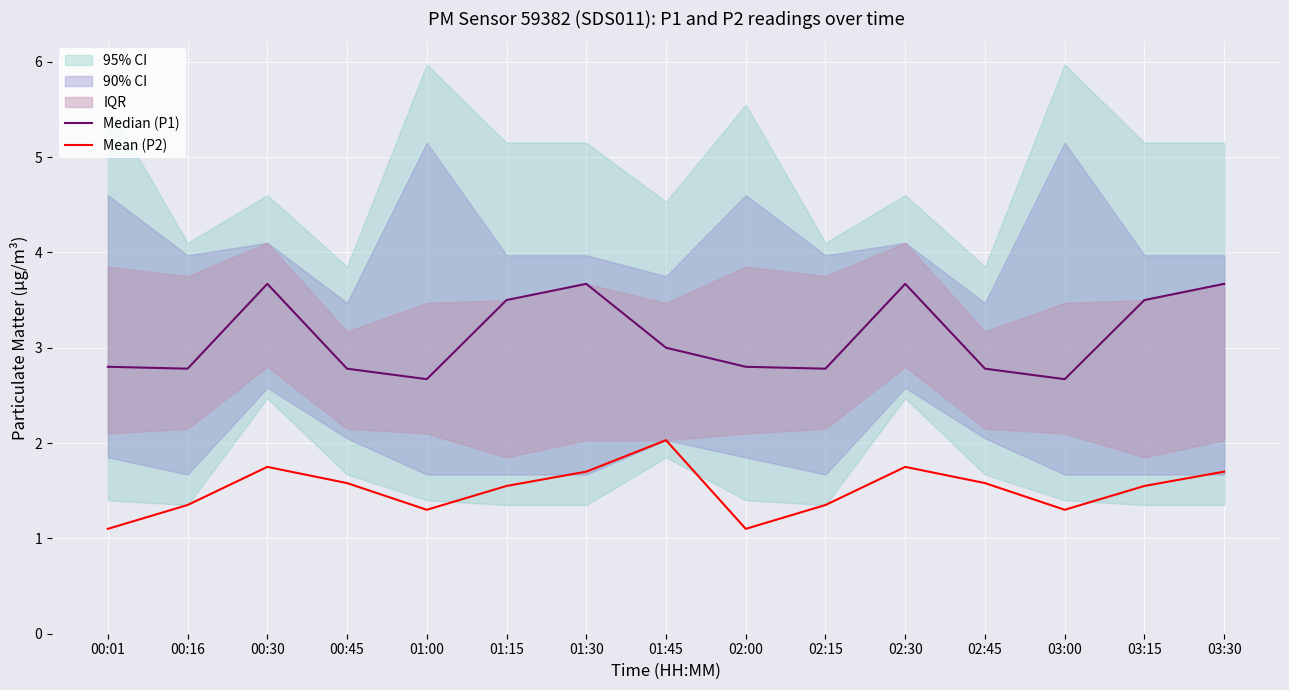

Rank the series at 00:01 from highest to lowest value.

Median (P1), Mean (P2)